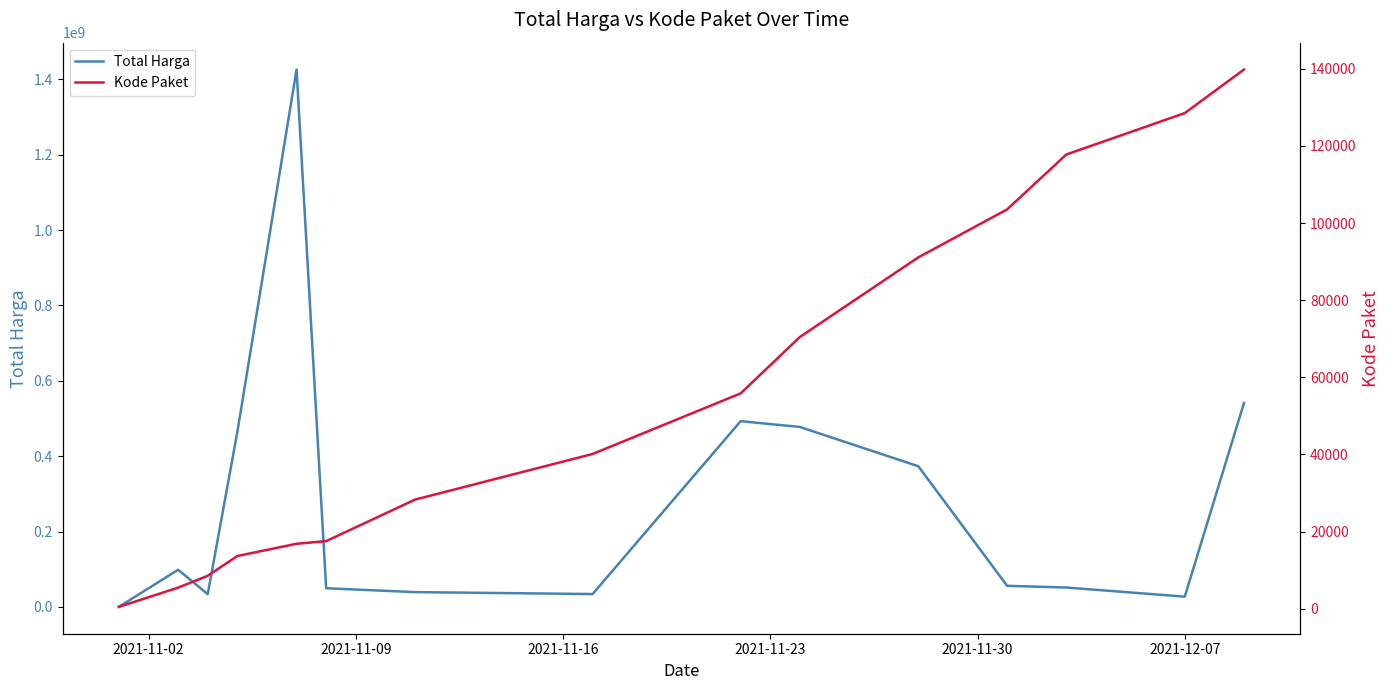

Which series has the largest range (max minus min)?

Total Harga